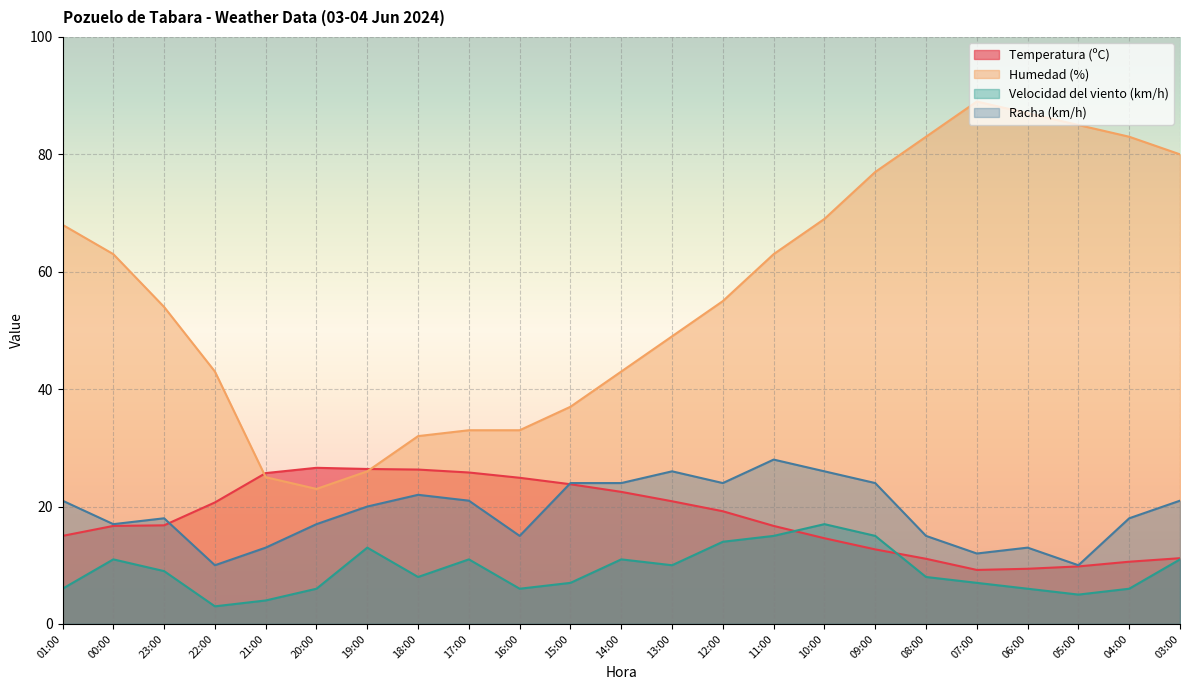

True or false: Humedad (%) and Racha (km/h) intersect in this chart.

False